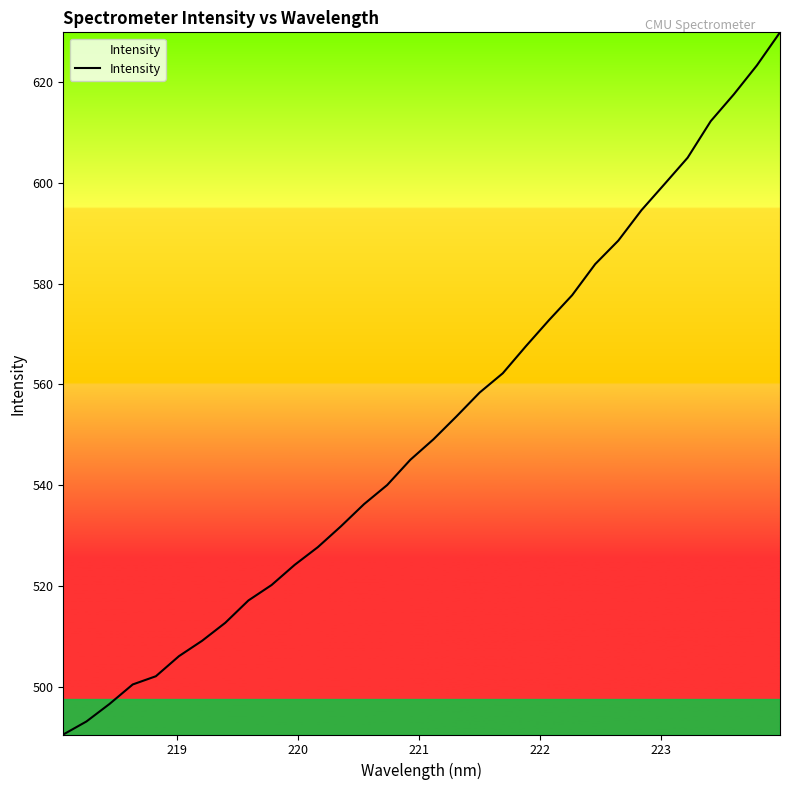

What is the greatest value displayed?

630.0